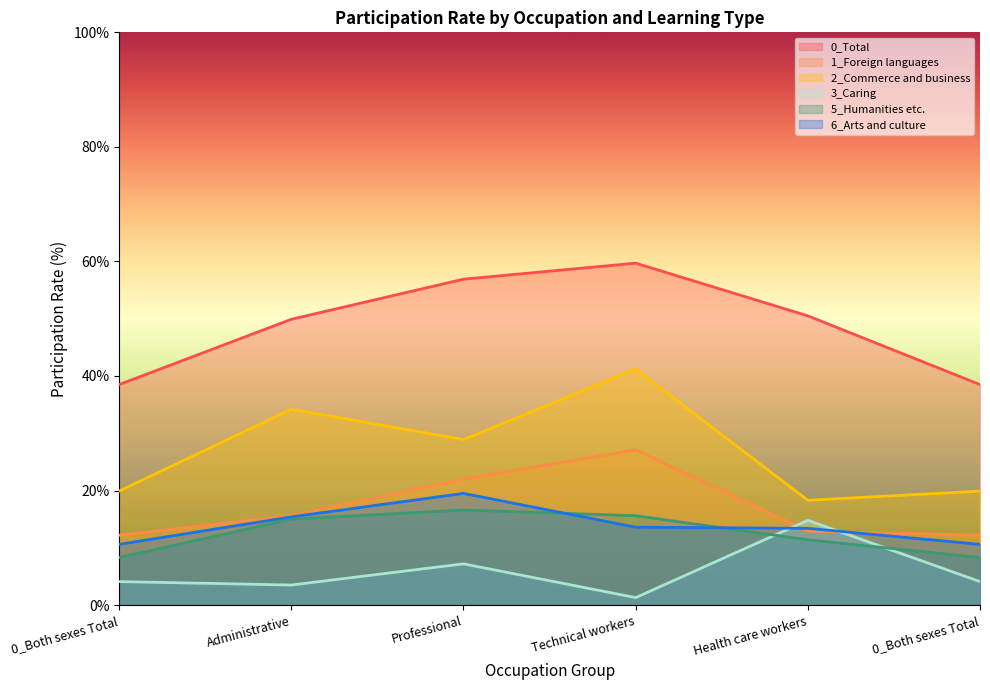

At which label does 1_Foreign languages reach its peak?

Technical workers